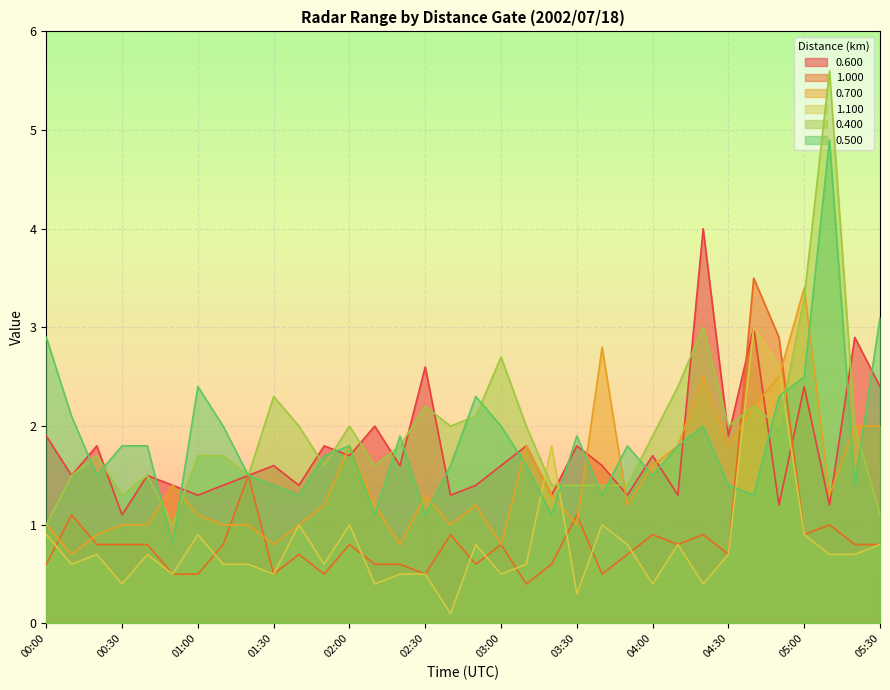

What is the difference between the second highest and second lowest values in the 0.500 series?

2.0